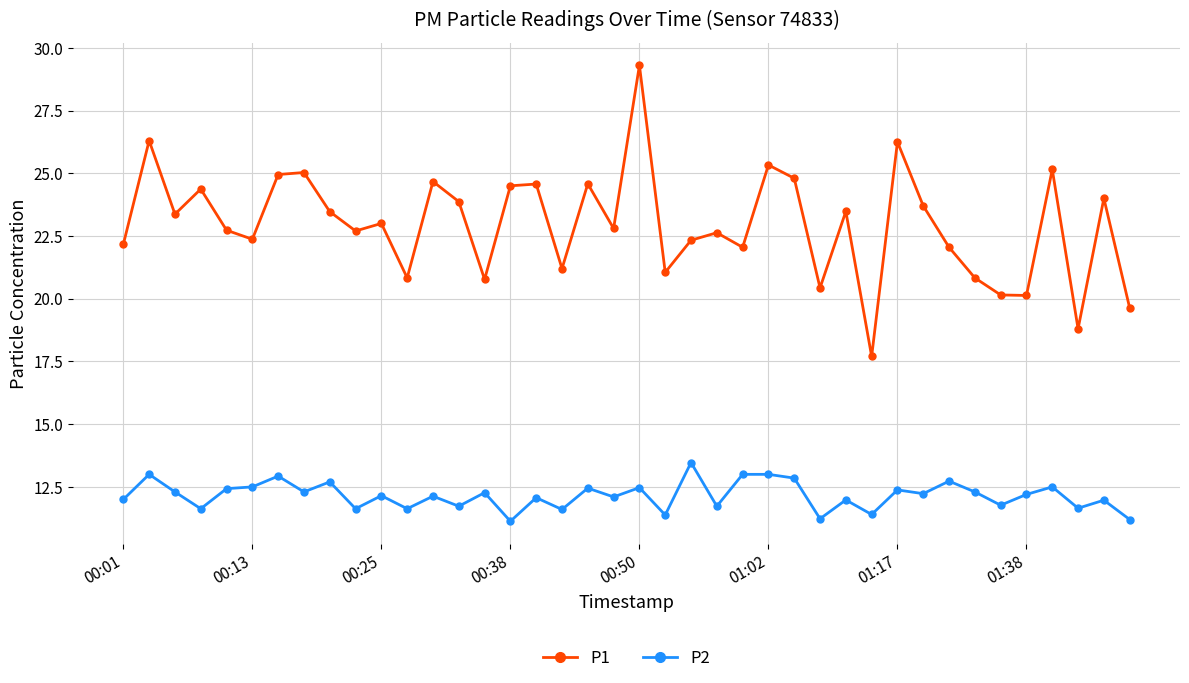

Which series has the widest spread of values?

P1